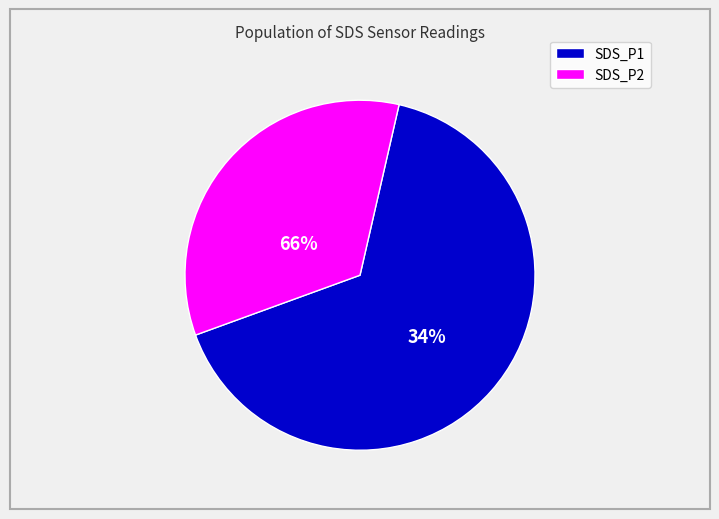

How much of the chart is everything except 20?

97.5%